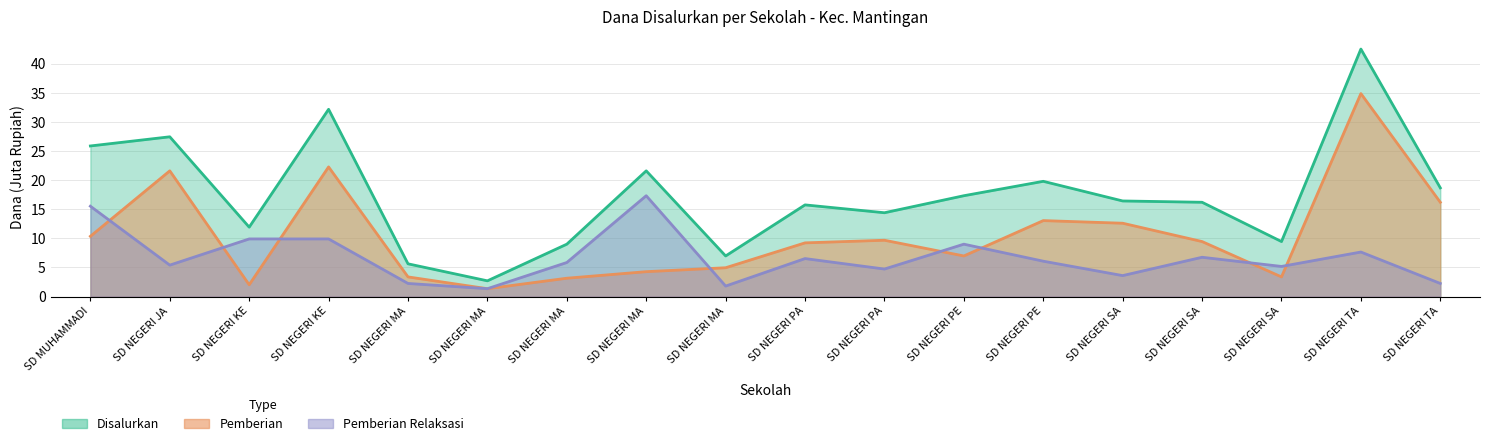

What is the total value across all series at SD NEGERI PA?

31.5